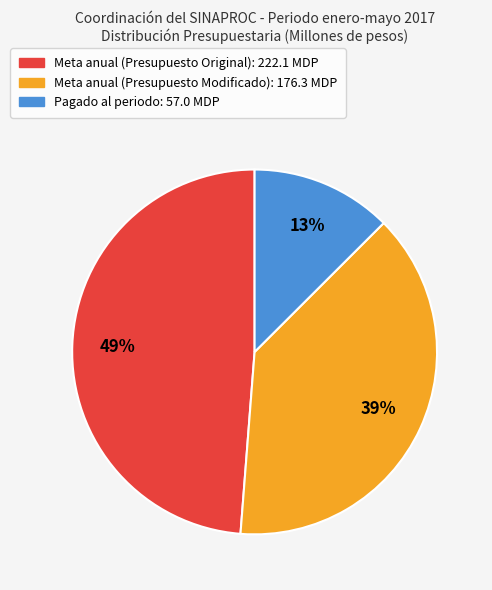

Is there a majority slice in this chart?

No